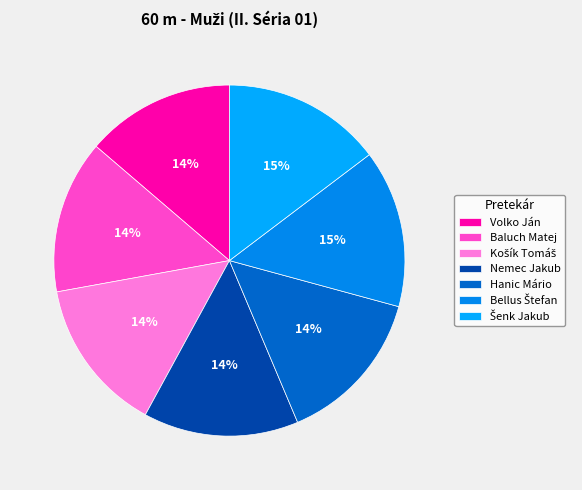

Is there any slice that represents more than half of the pie?

No